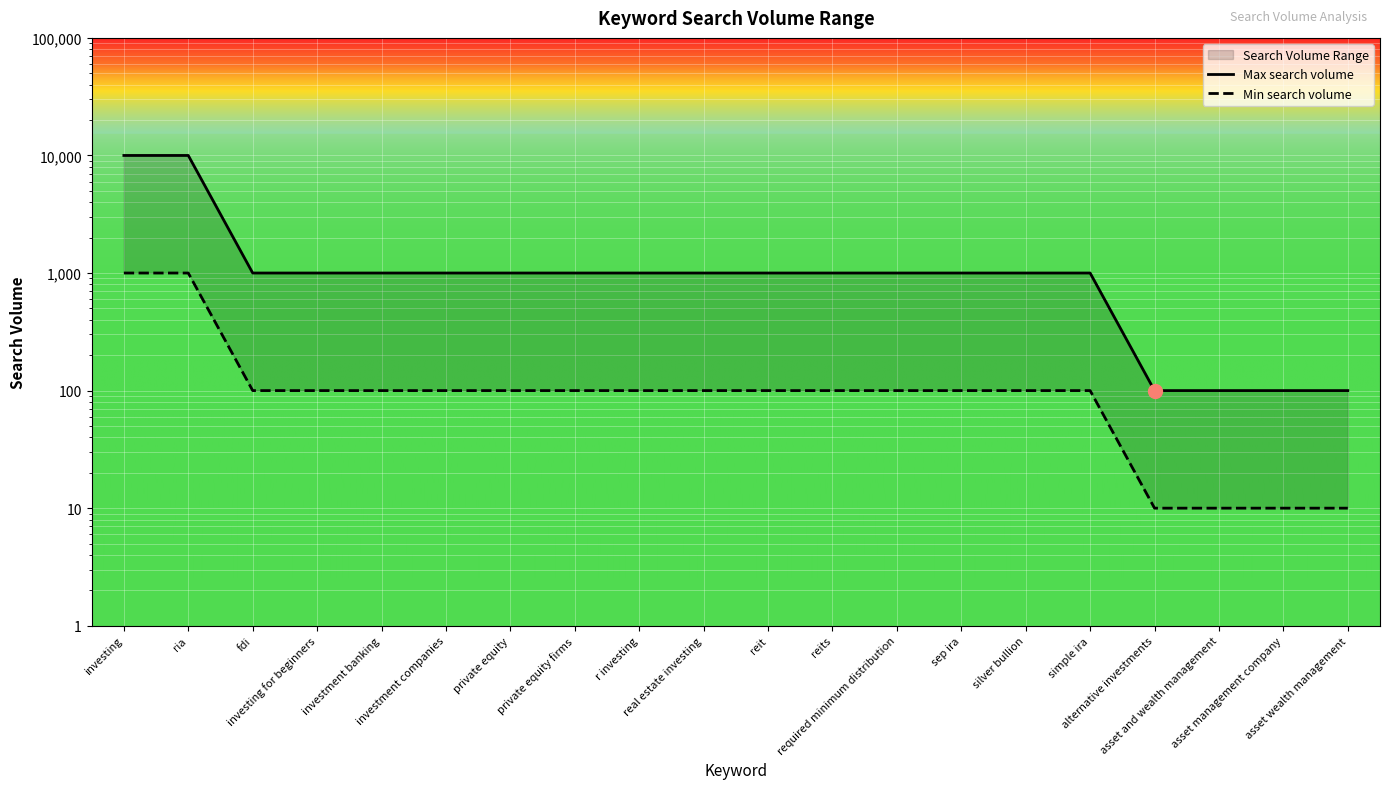

Where does the Min search volume series first go above 100?

investing